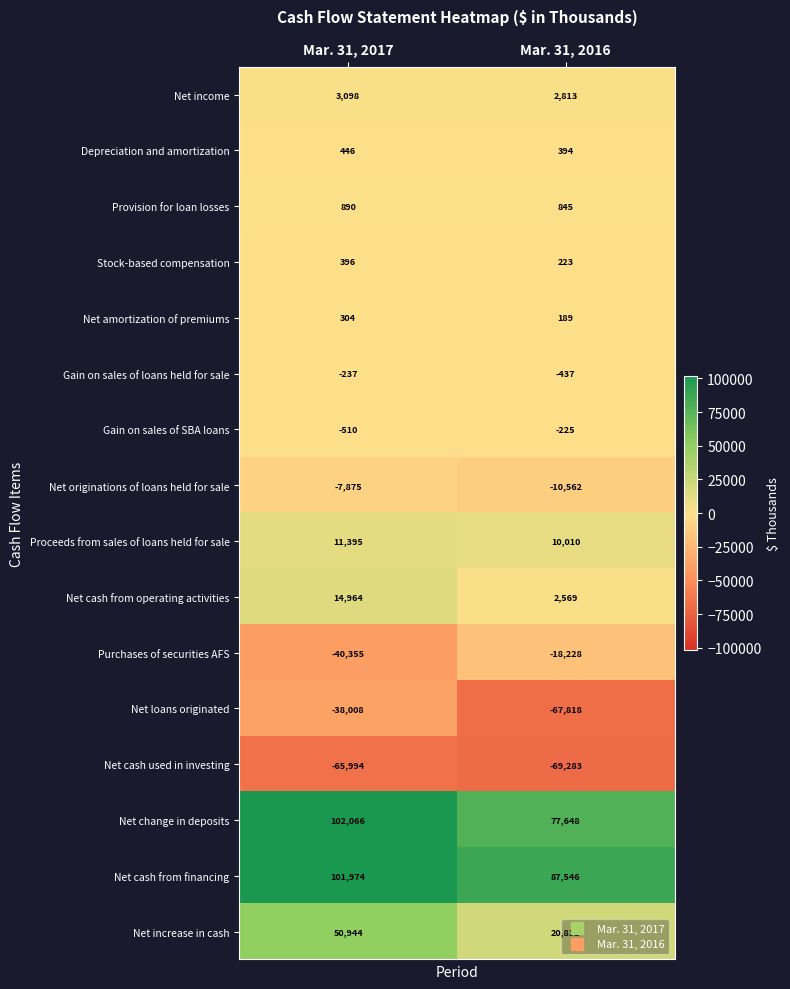

Which category has the lowest value in the Net originations of loans held for sale series?

Mar. 31, 2016